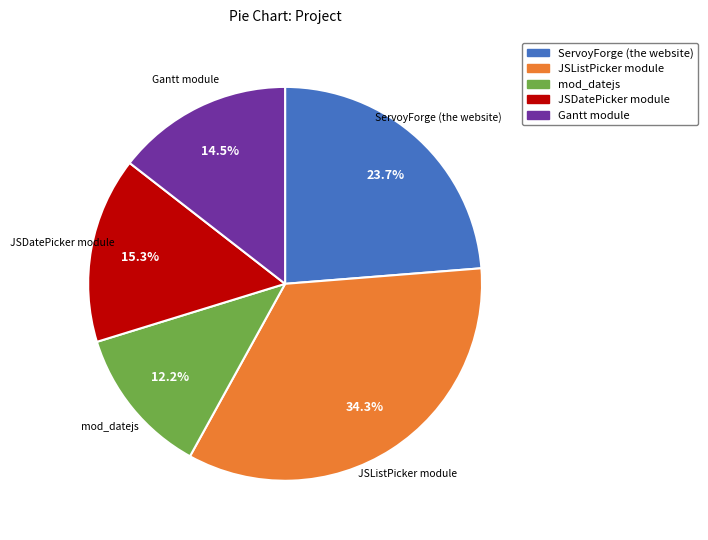

Rank the categories by value from highest to lowest.

JSListPicker module, ServoyForge (the website), JSDatePicker module, Gantt module, mod_datejs